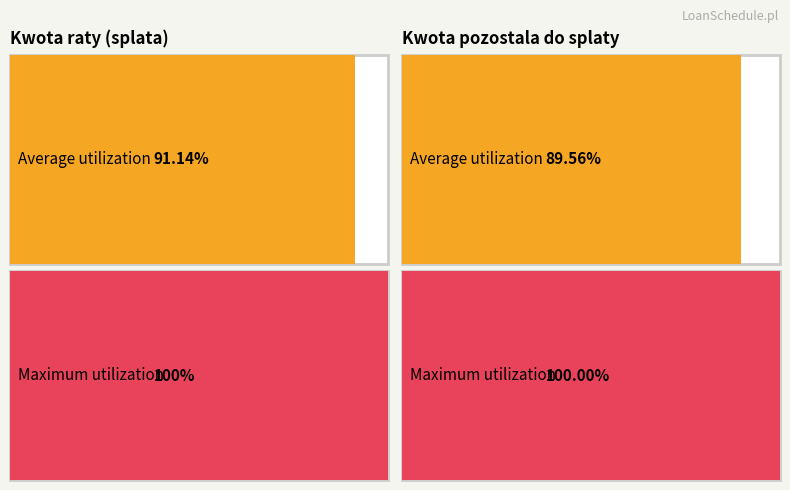

Which series has the largest range (max minus min)?

Kwota pozostala do splaty